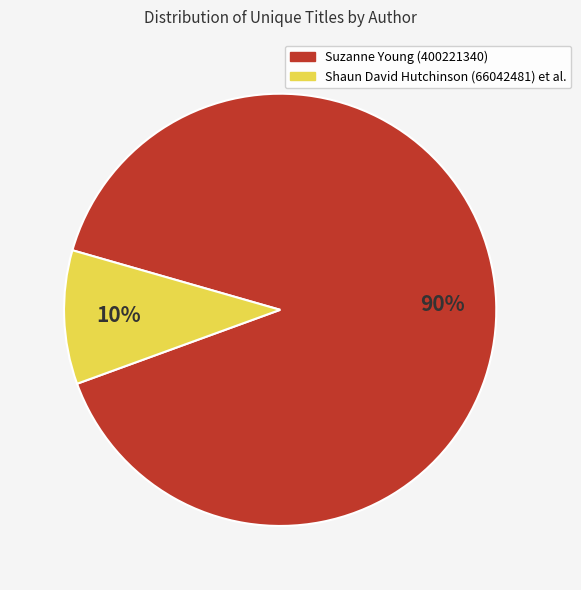

What is the ratio of the value at Suzanne Young (400221340) to the value at Shaun David Hutchinson (66042481) et al.?

9.0